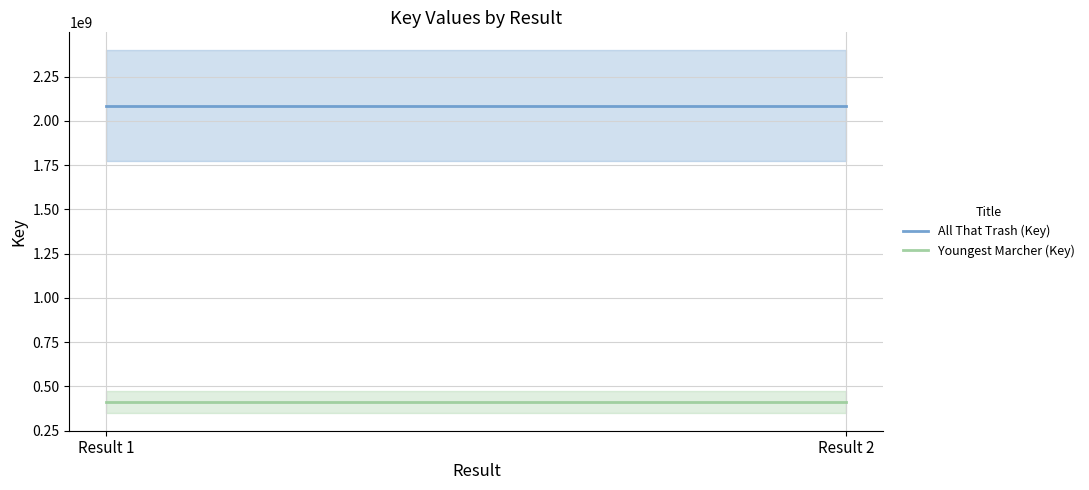

True or false: Youngest Marcher (Key) has a value of 105158362 at Result 1.

False